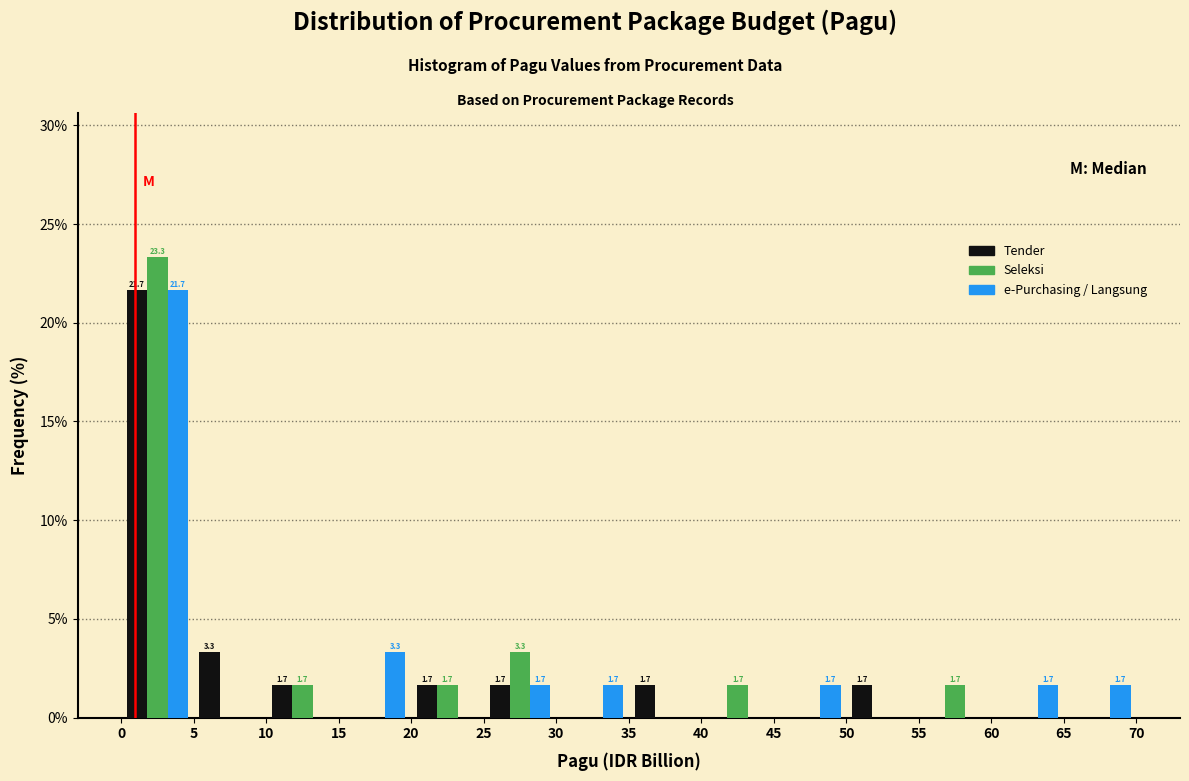

In the Seleksi series, which range on the x-axis has the tallest bar?

0 to 5